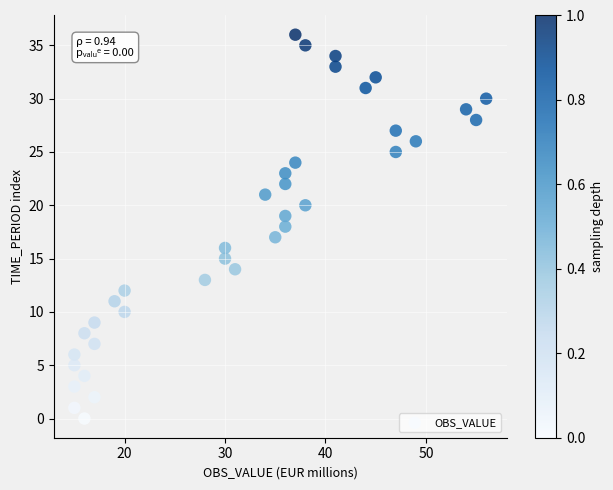

What is the range of X values (max minus min)?

41